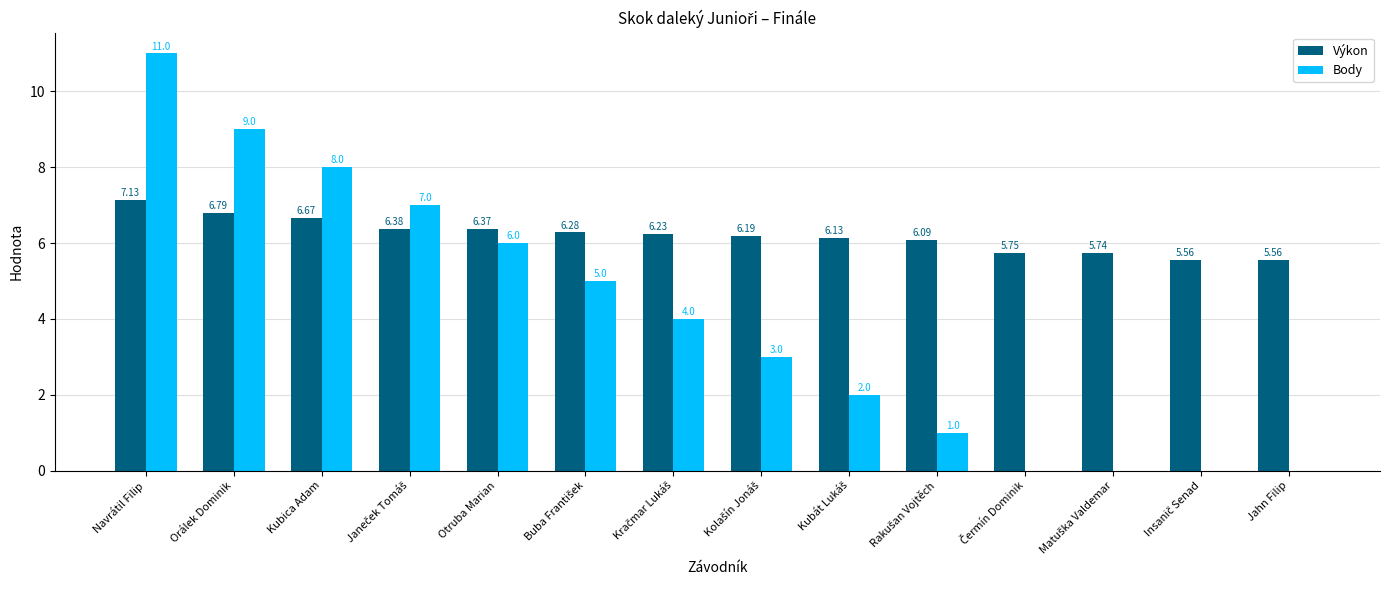

Which series has the largest total across all categories?

Výkon